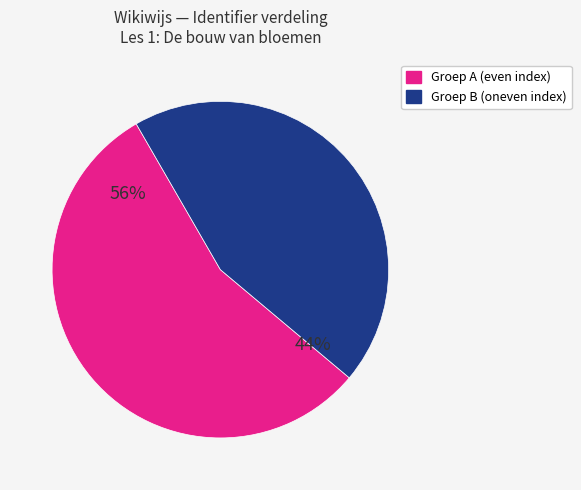

To the nearest percent, what is the average slice percentage?

50%